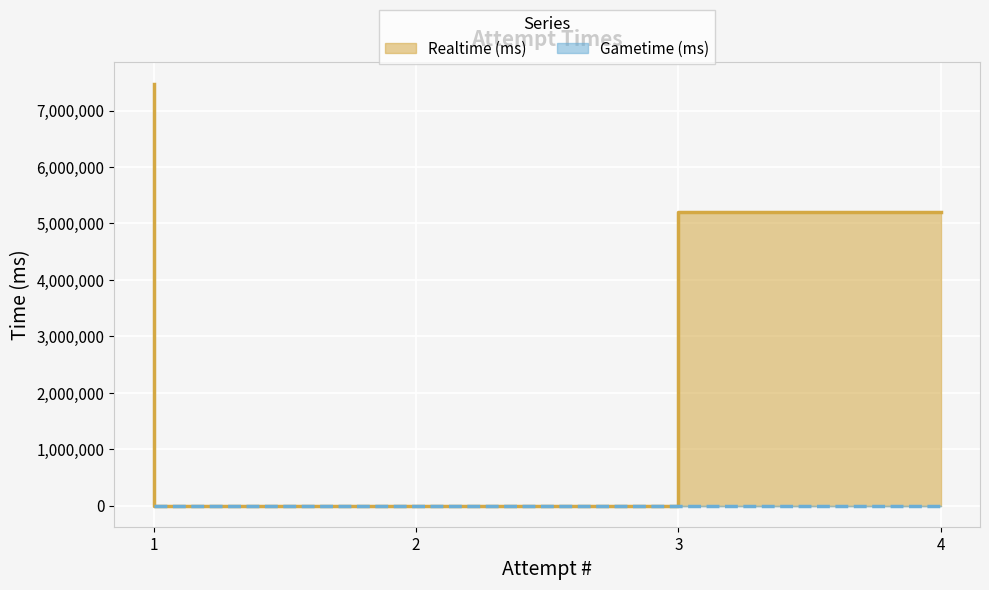

Rank the categories by value from lowest to highest.

2, 3, 4, 1